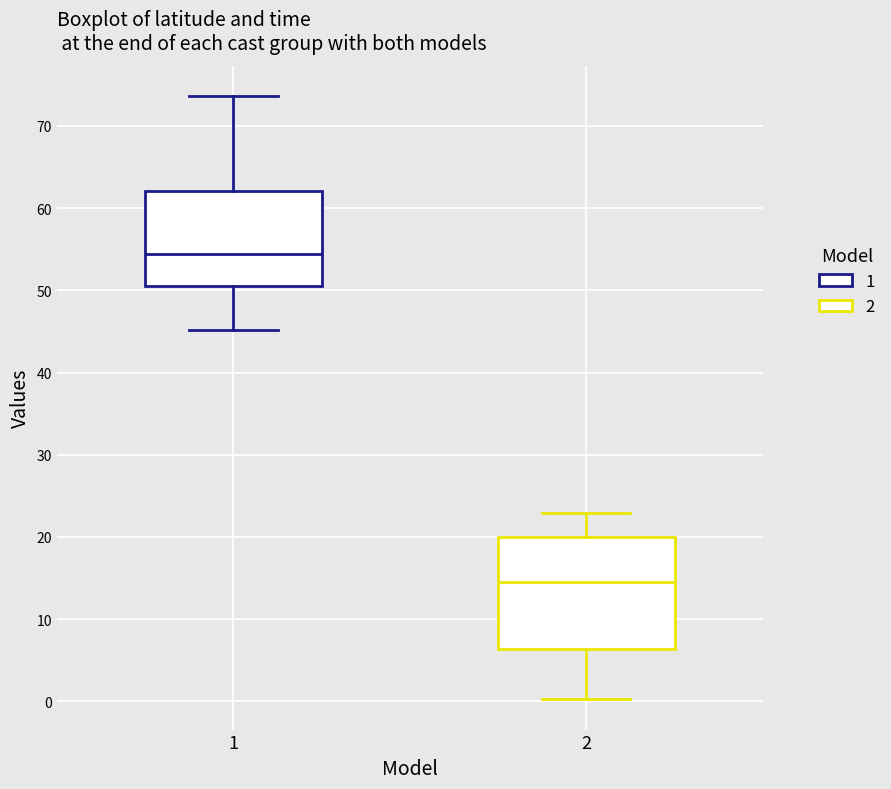

Where does the lower whisker of the box at x = 1 end on the y-axis? The values are not printed on the chart, so give them approximately, as read against the axis.

45